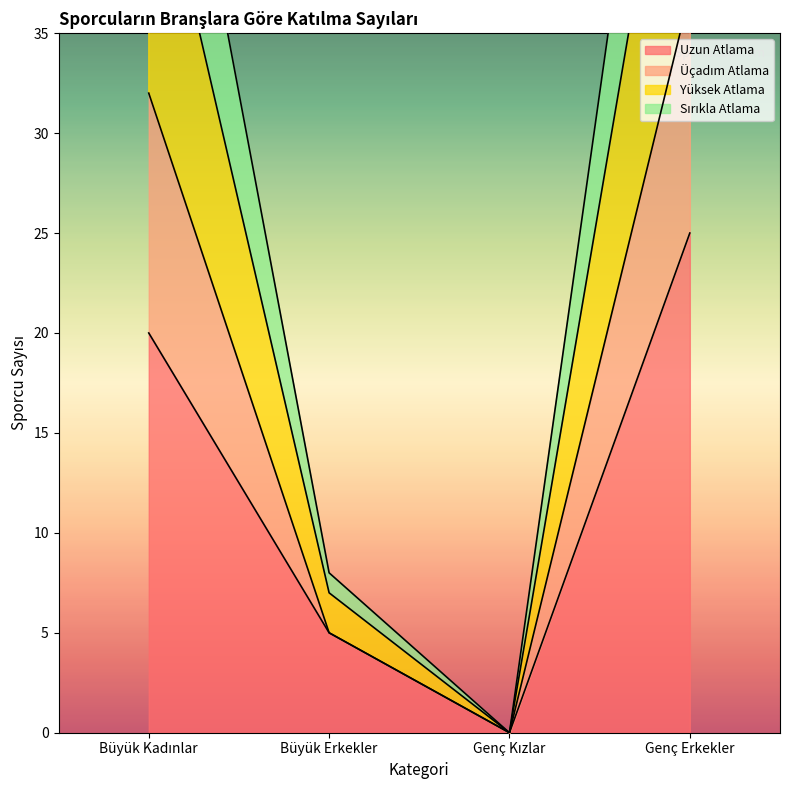

What is the highest value of the Üçadım Atlama series?

64